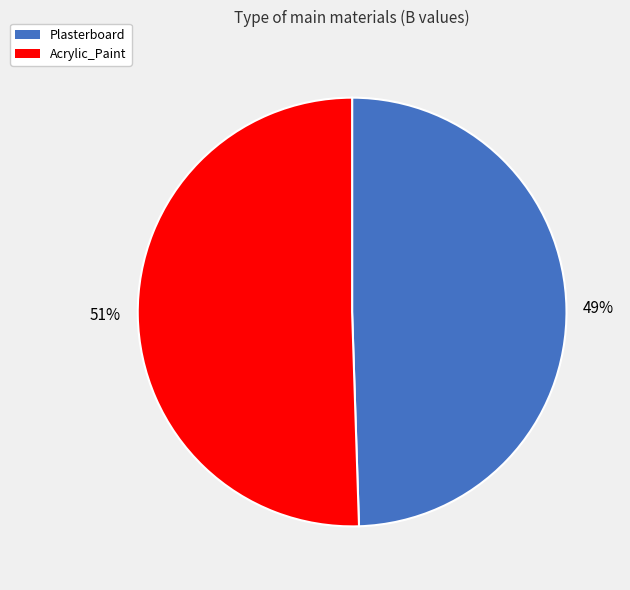

To the nearest percent, what portion does Acrylic_Paint represent?

51%